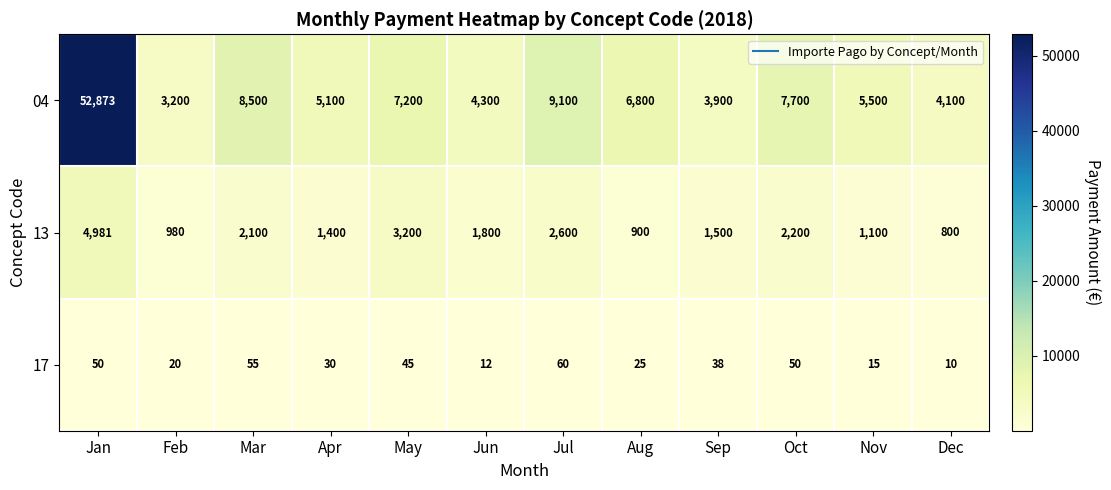

Rank the series at Oct from highest to lowest value.

04, 13, 17